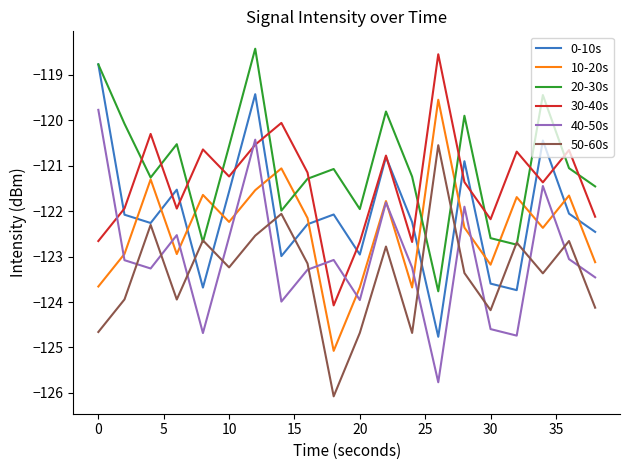

How many interior local valleys does the 30-40s series have?

6